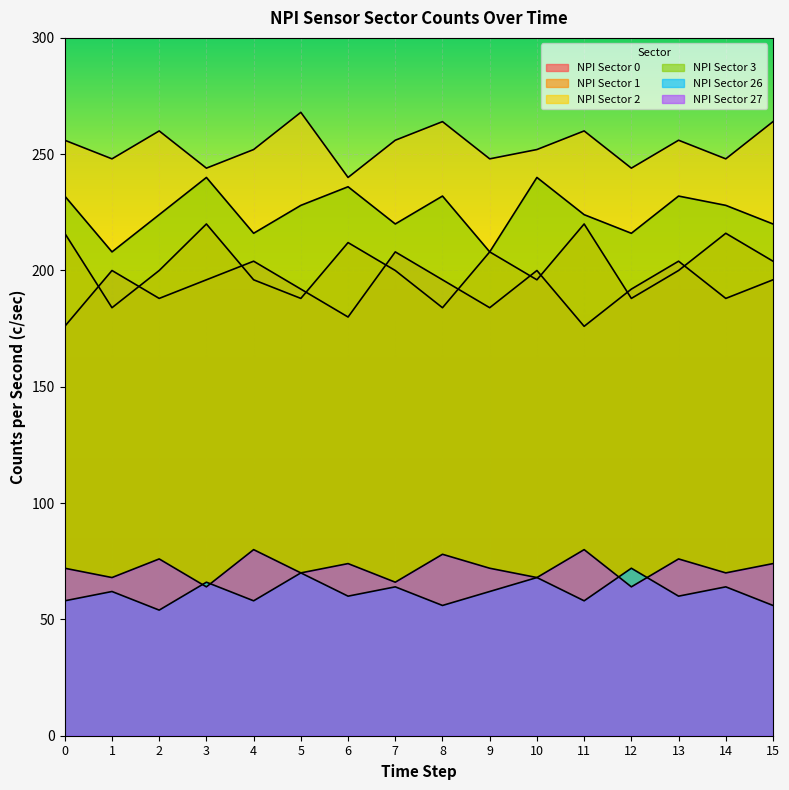

What are all the series names shown in the legend?

NPI Sector 0, NPI Sector 1, NPI Sector 2, NPI Sector 3, NPI Sector 26, NPI Sector 27